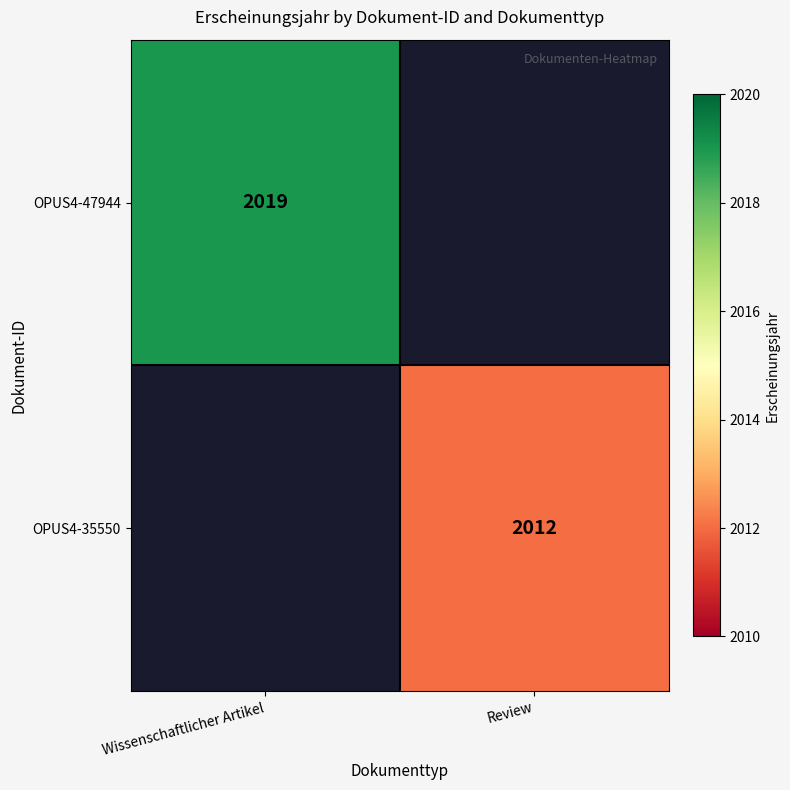

The OPUS4-35550 series shows 953 at Review. True or false?

False